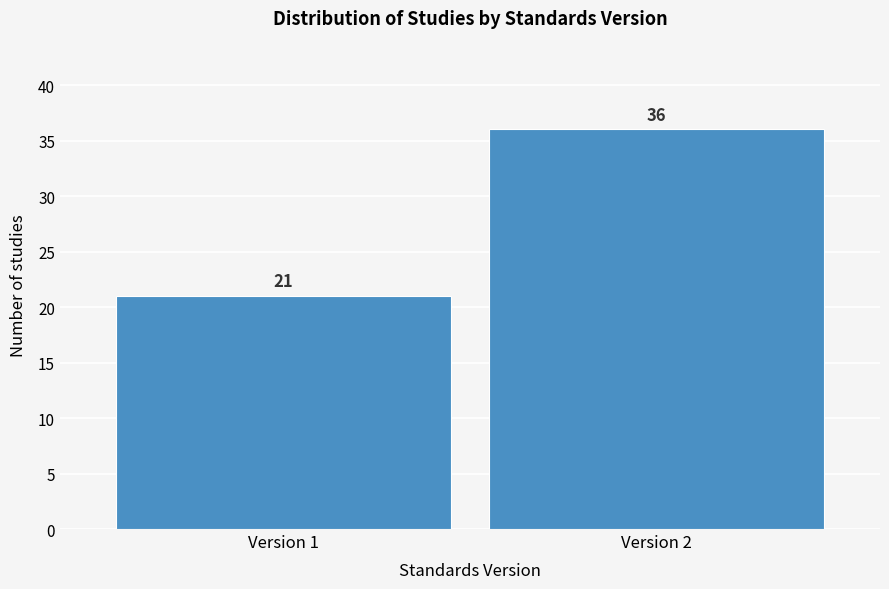

Reading left to right, list all the values displayed in this chart.

Version 1=21	Version 2=36